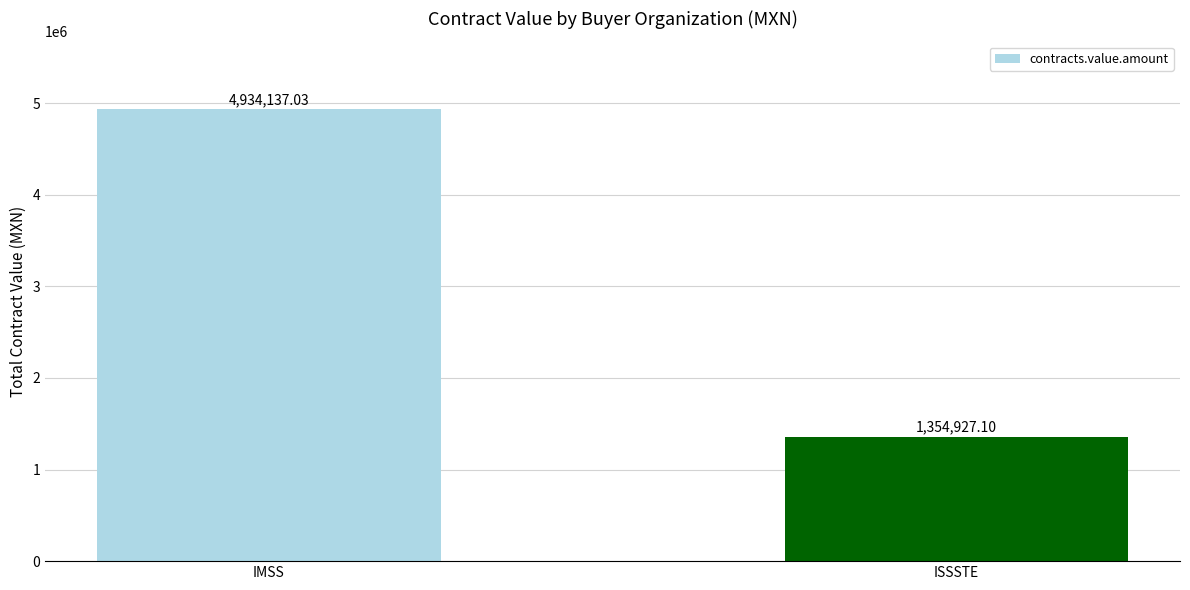

What is the value of the 2nd bar from the left?

1354927.1